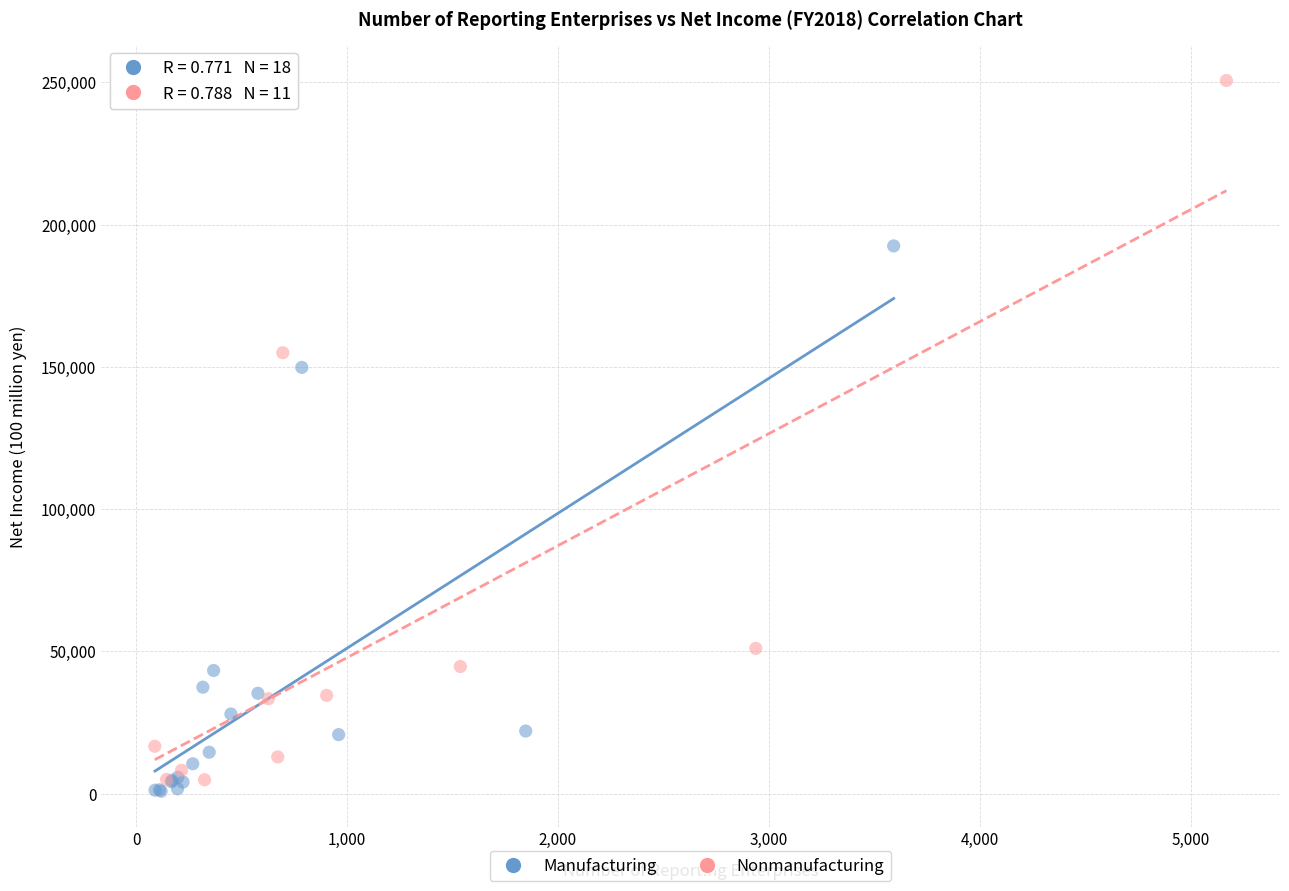

Which series reaches the maximum Y coordinate?

Nonmanufacturing